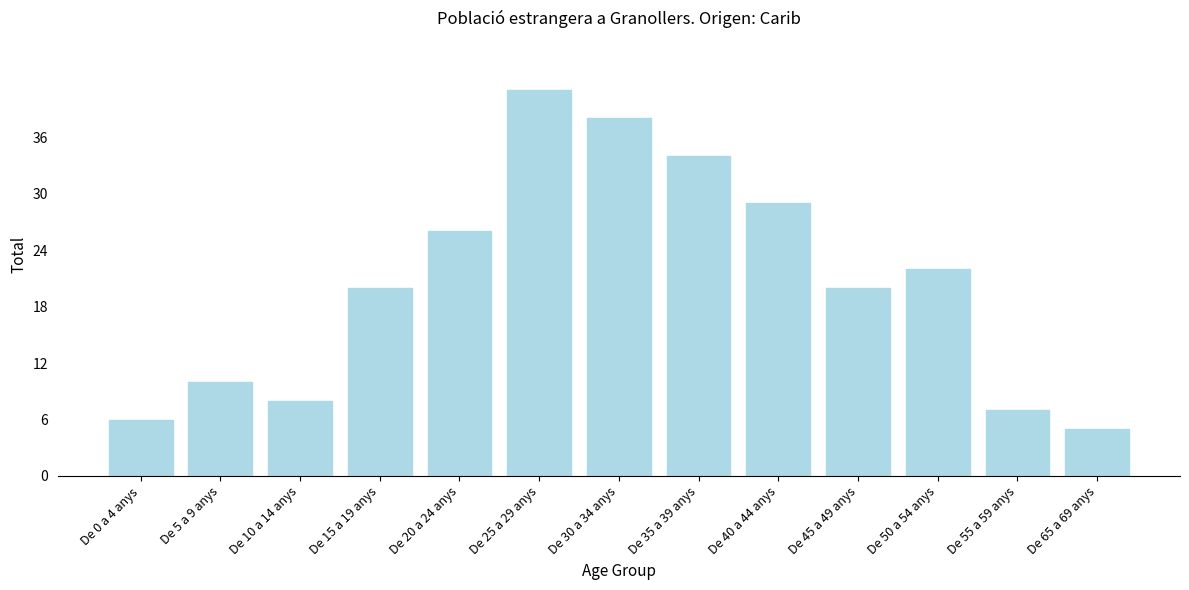

Reading left to right, list all the values displayed in this chart.

De 0 a 4 anys=6	De 5 a 9 anys=10	De 10 a 14 anys=8	De 15 a 19 anys=20	De 20 a 24 anys=26	De 25 a 29 anys=41	De 30 a 34 anys=38	De 35 a 39 anys=34	De 40 a 44 anys=29	De 45 a 49 anys=20	De 50 a 54 anys=22	De 55 a 59 anys=7	De 65 a 69 anys=5